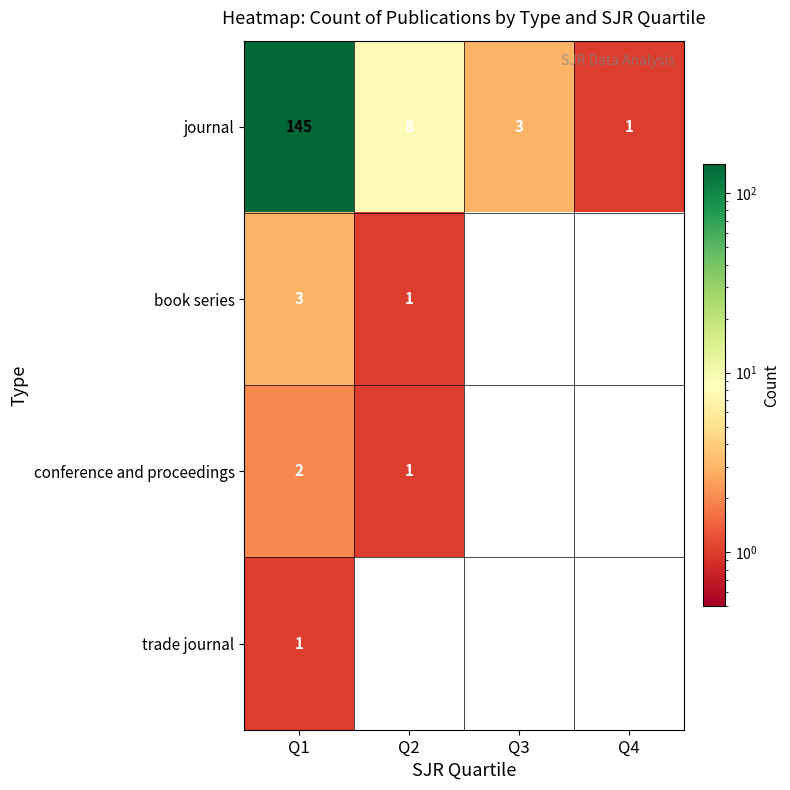

What is the highest value of the journal series?

145